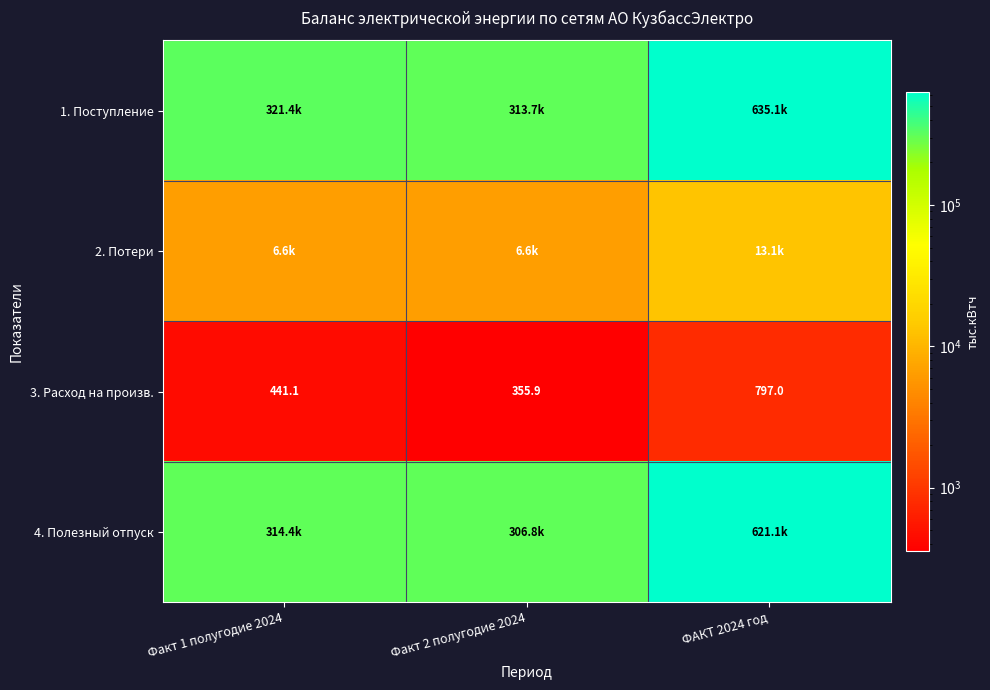

What is the average value of the 3. Расход на произв. series?

531.4